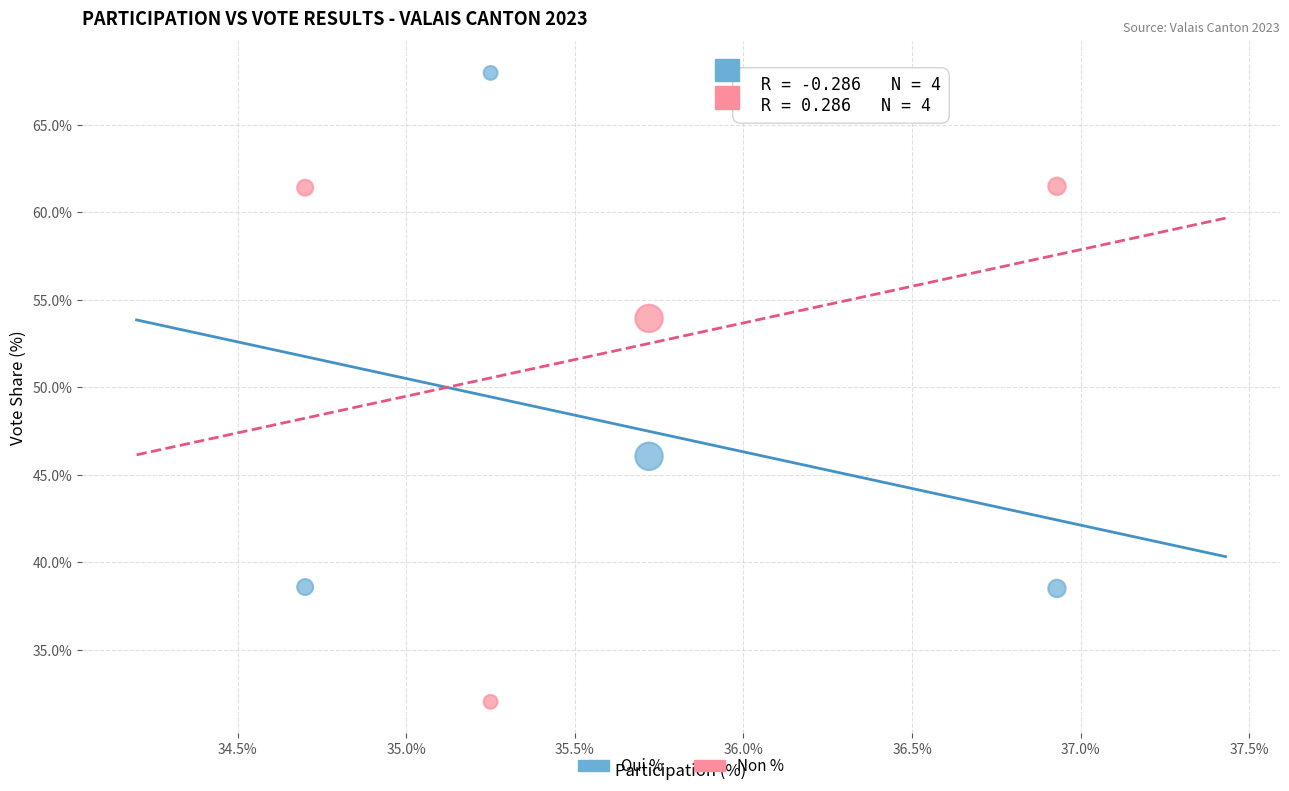

Which series contains the highest Y value?

Oui %